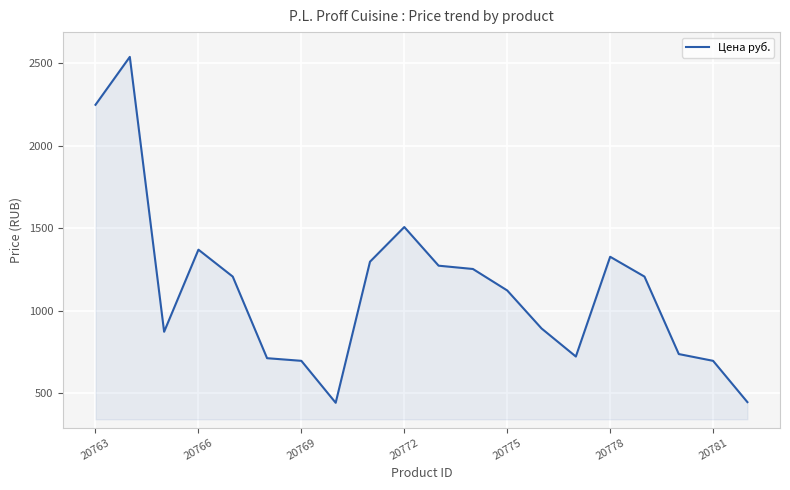

What is the smallest value displayed?

443